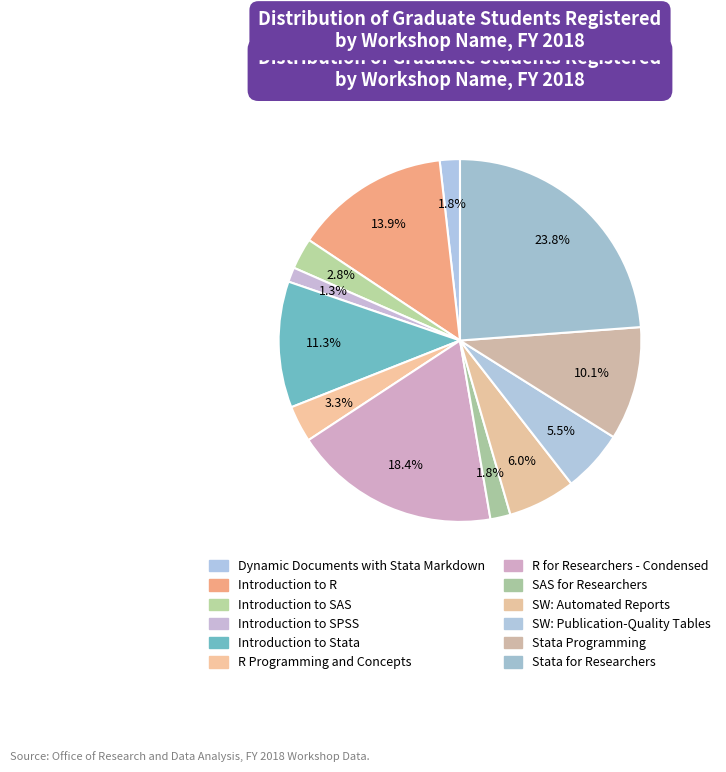

To the nearest percent, what is the difference between the SAS for Researchers and R Programming and Concepts slice percentages?

1%